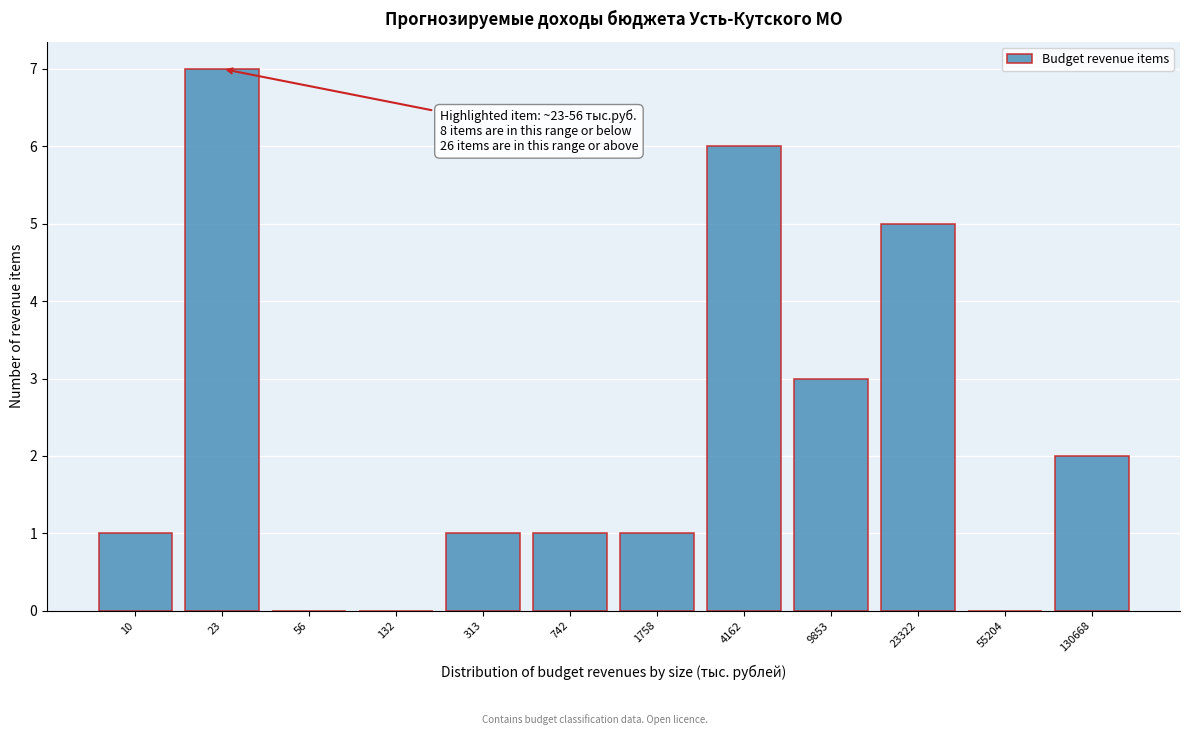

Reading right to left, what are all the values shown in this chart?

130668=2	55204=0	23322=5	9853=3	4162=6	1758=1	742=1	313=1	132=0	56=0	23=7	10=1